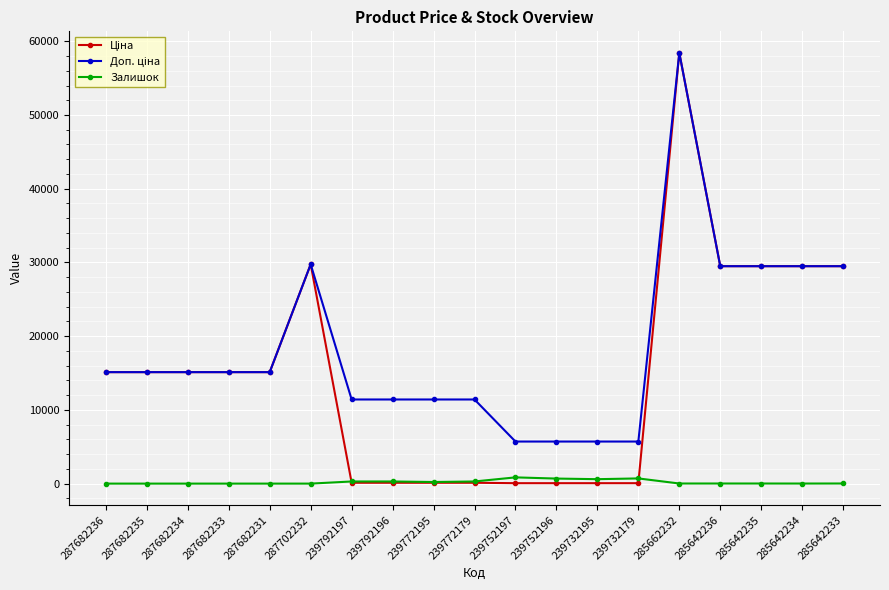

True or false: Залишок has a value of 290.0 at 239772179.

True